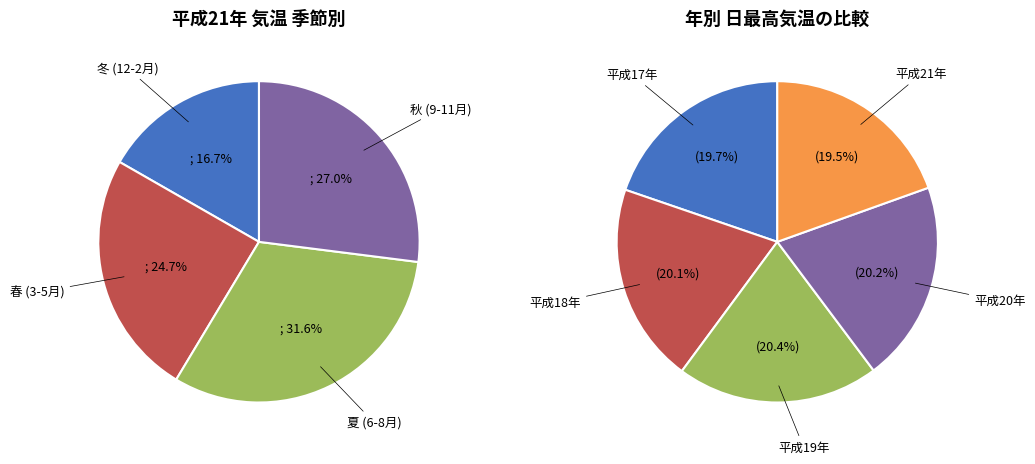

Rank the series by their average value, from lowest to highest.

平成21年, 平成17年